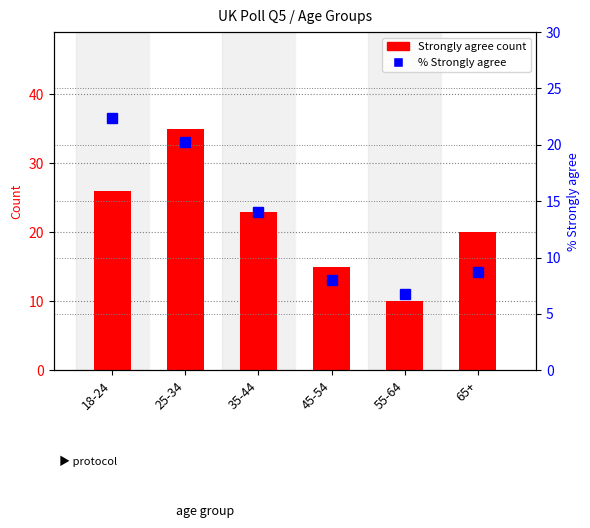

How many series are shown in this chart?

2